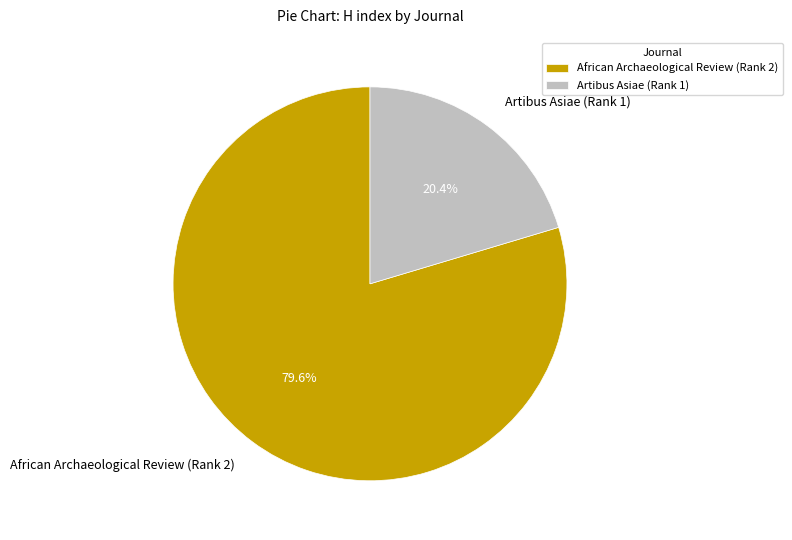

Count the number of slices in the pie.

2